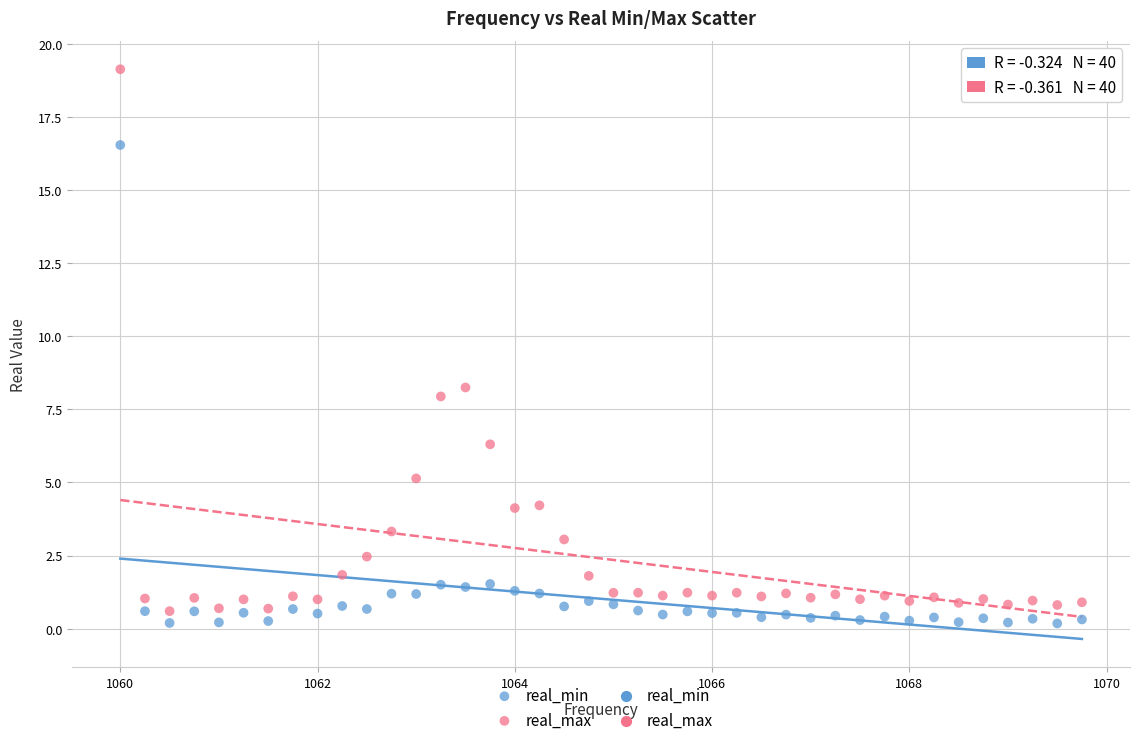

Across all data points, what is the range of X values (max minus min)?

9.8